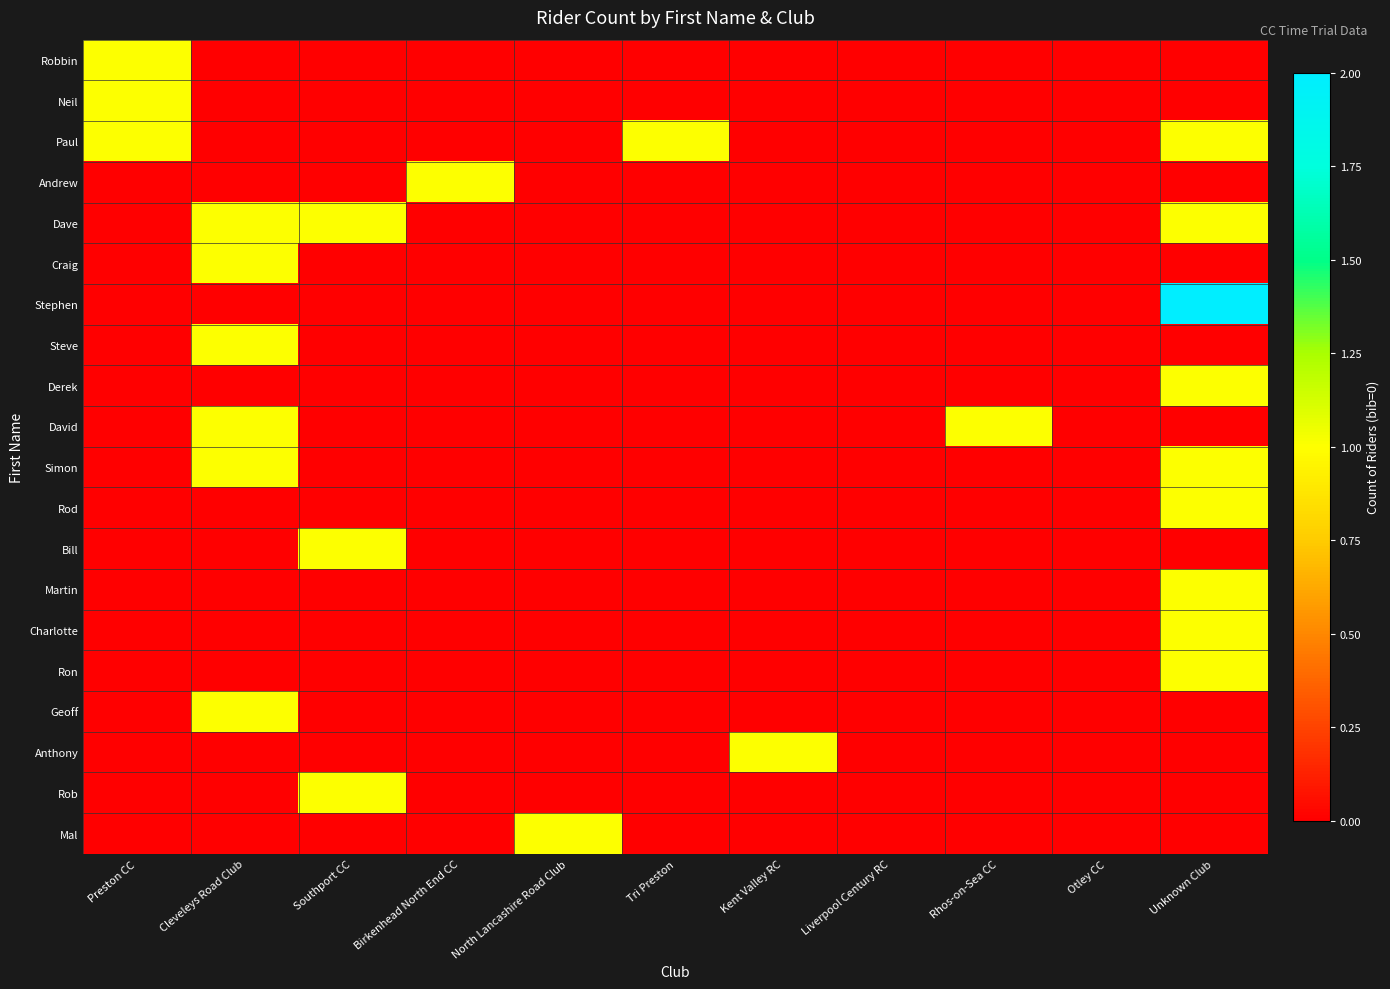

Between Unknown Club and Birkenhead North End CC, which is larger?

Unknown Club